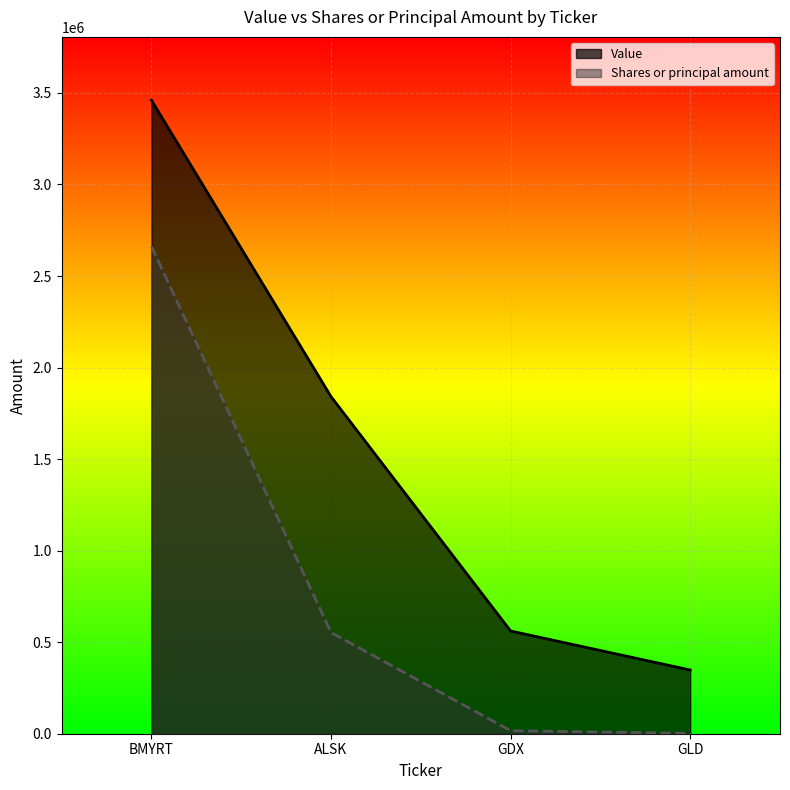

True or false: Shares or principal amount has more than 0 points higher than both neighbors.

False